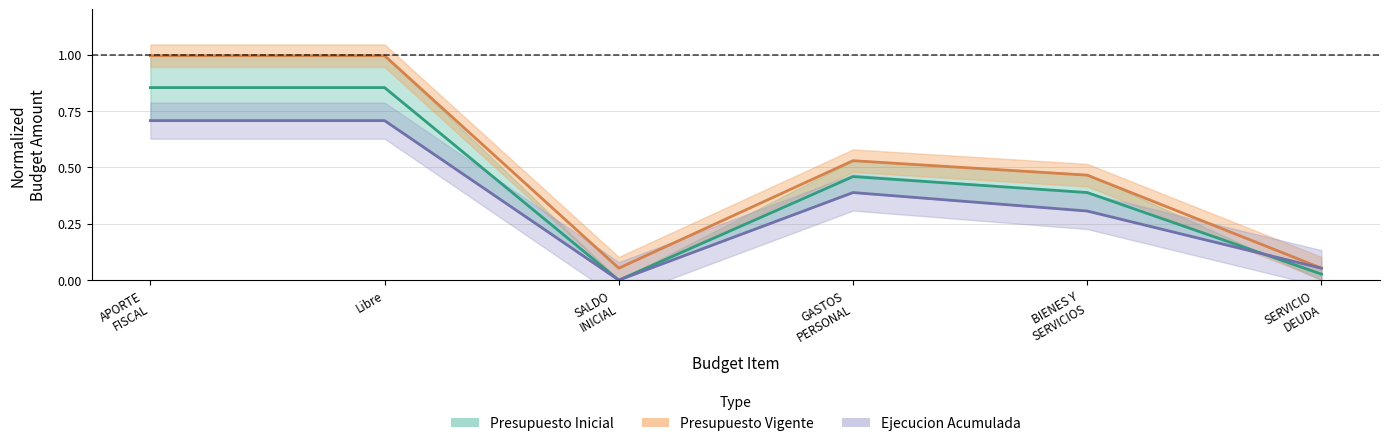

What is the difference between the second highest and minimum values in the Ejecucion Acumulada series?

0.7